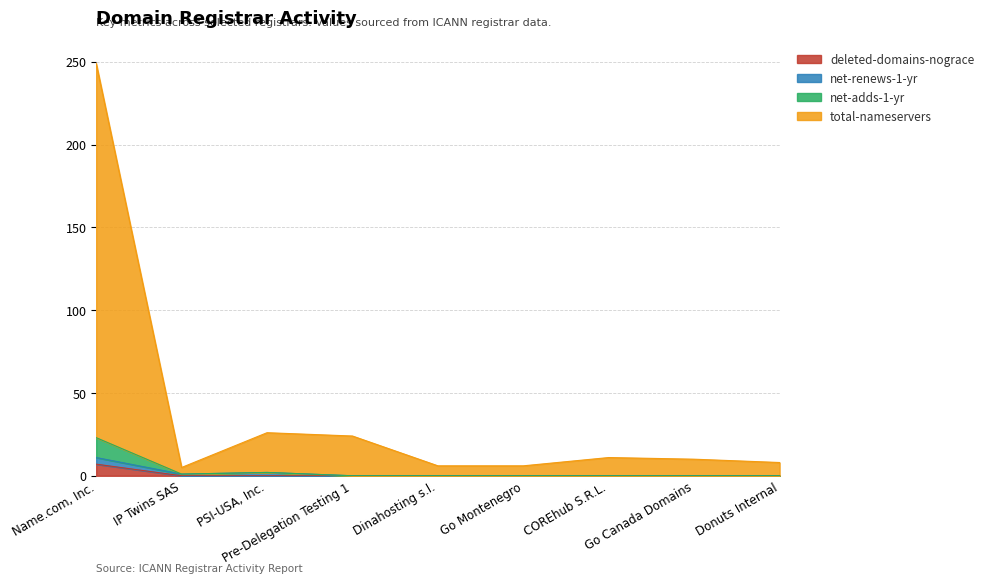

True or false: total-nameservers and deleted-domains-nograce cross at least once.

False